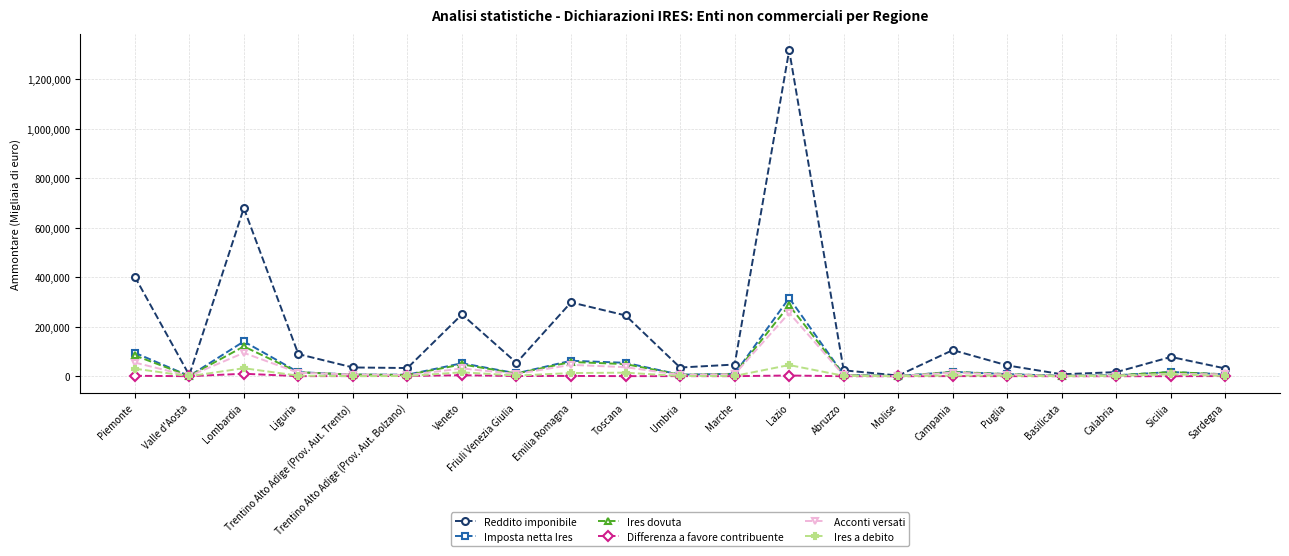

Does the chart have visible grid lines?

Yes